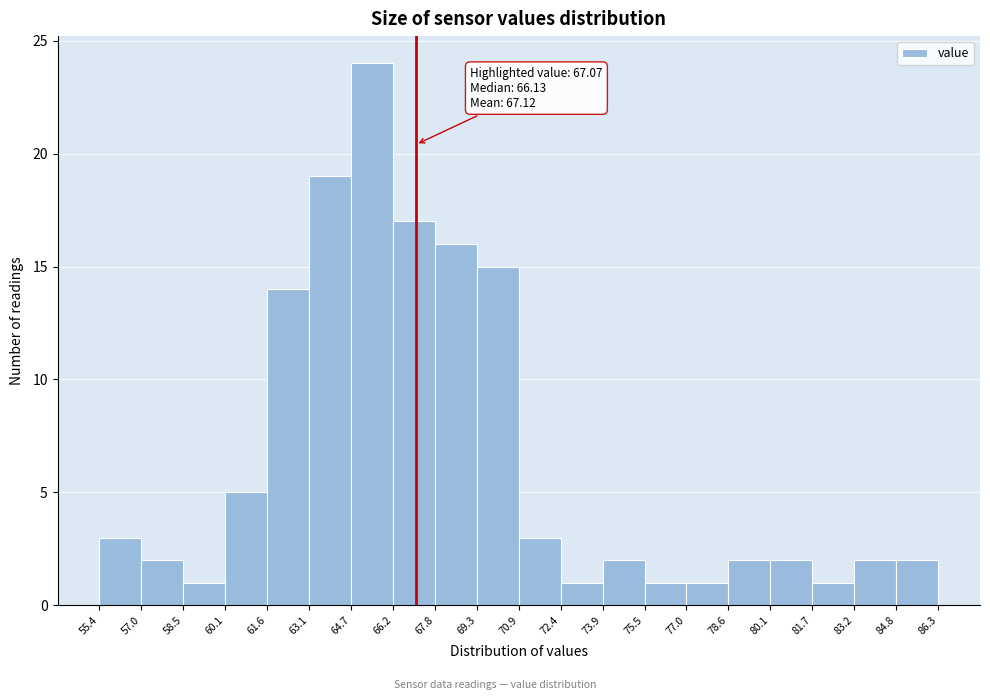

Over which range of the x-axis is the bar tallest?

64.7 to 66.2